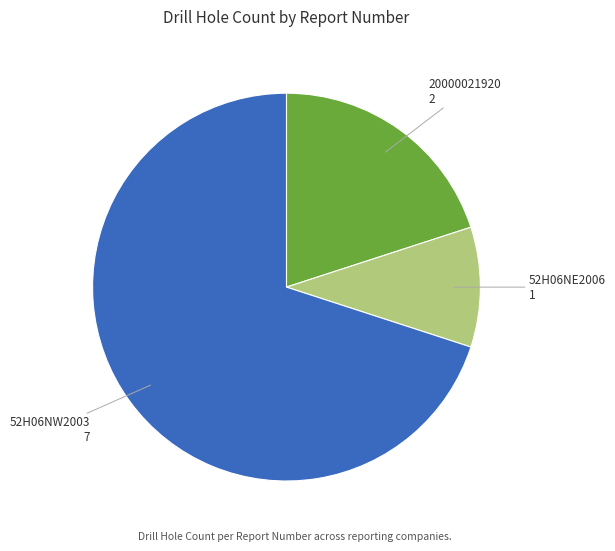

Is there any slice that represents more than half of the pie?

Yes